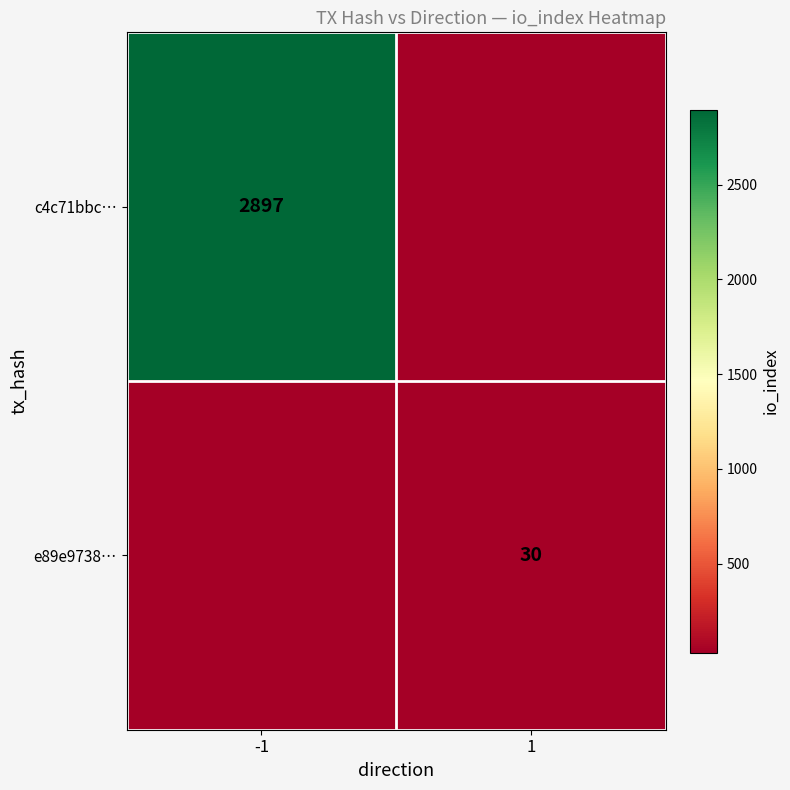

True or false: c4c71bbc… has a value of 1061 at -1.

False